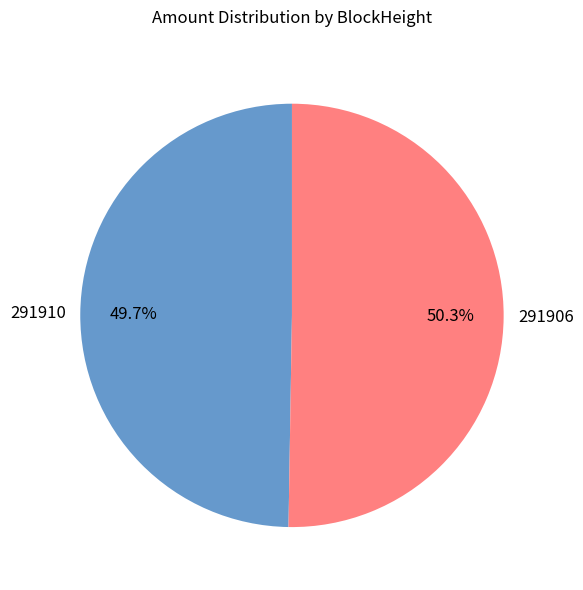

To the nearest percent, what is the combined percentage of 291906 and 291910?

100%